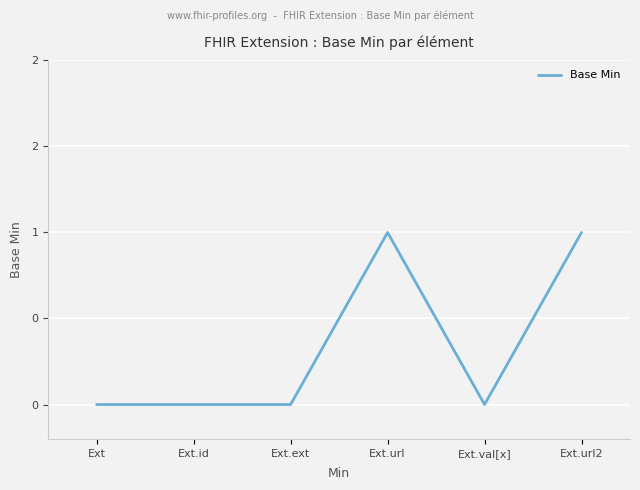

What is the sum of all values?

2